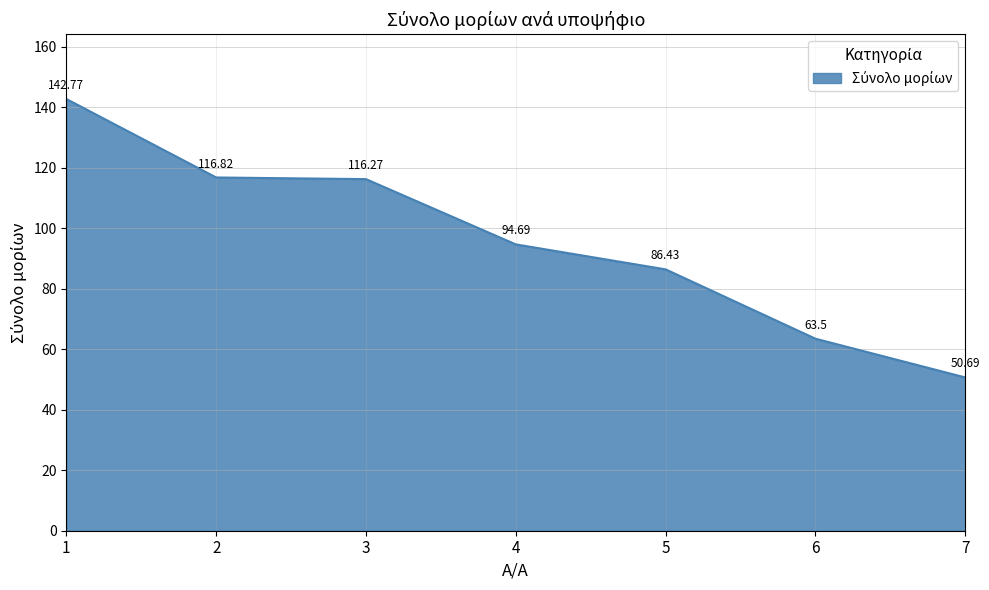

Does the chart display data point markers on the line(s)?

No